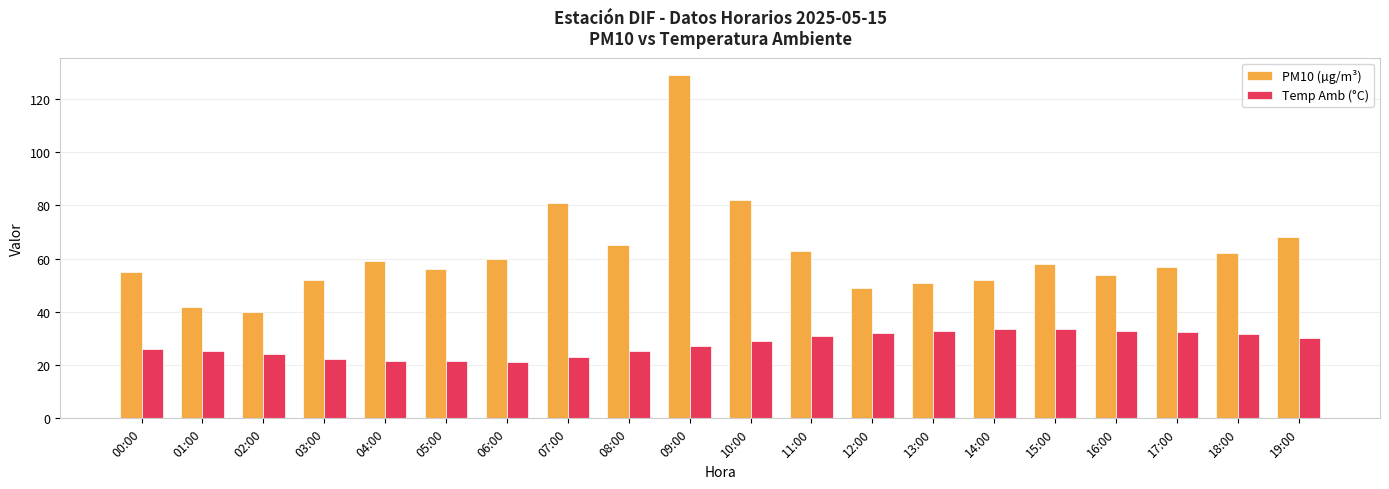

How many values in the Temp Amb (°C) series exceed 28?

10